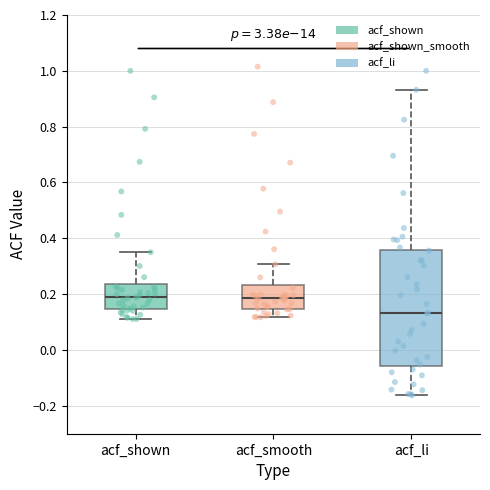

Comparing the boxes themselves (not the whiskers), which one is the tallest?

acf_li